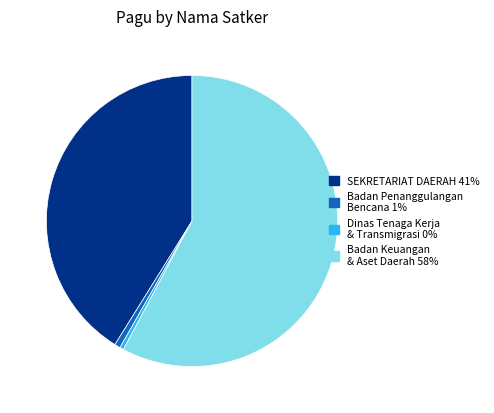

Is there any slice that represents more than half of the pie?

Yes